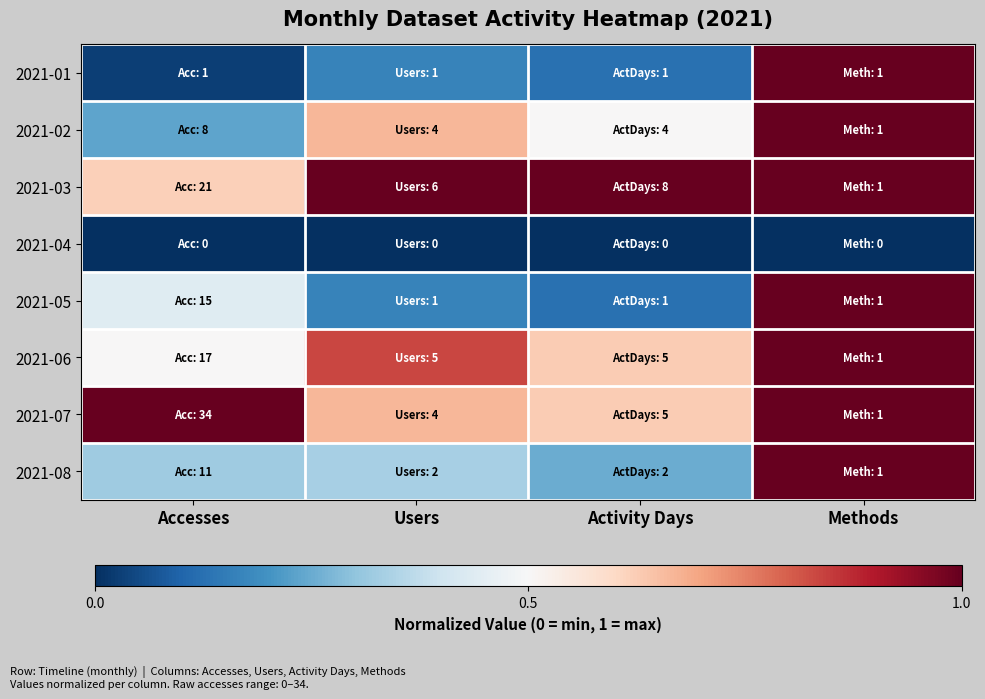

Between Accesses and Users, which is larger?

Users